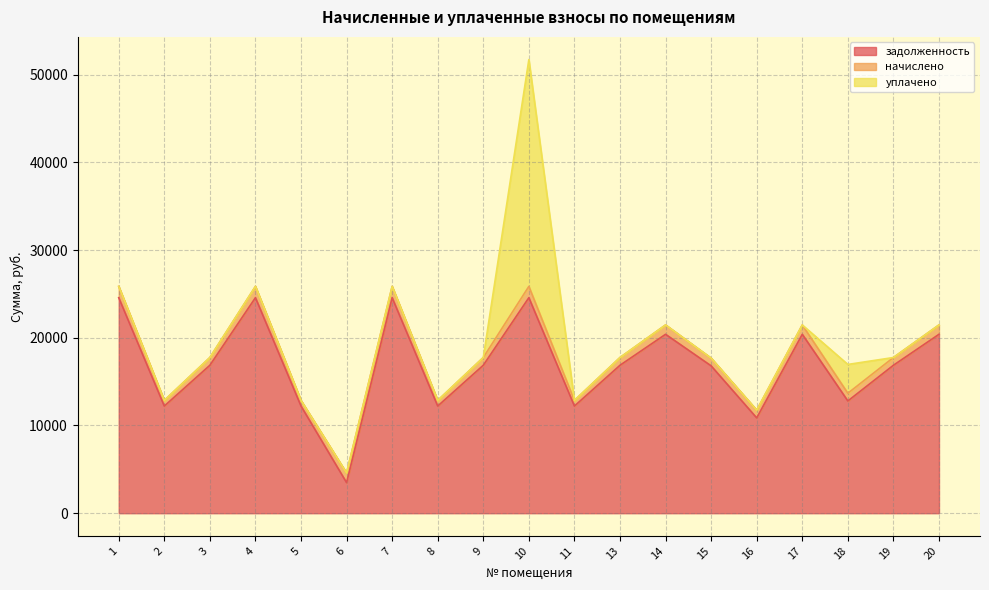

Where does the задолженность series first go above 16864?

1